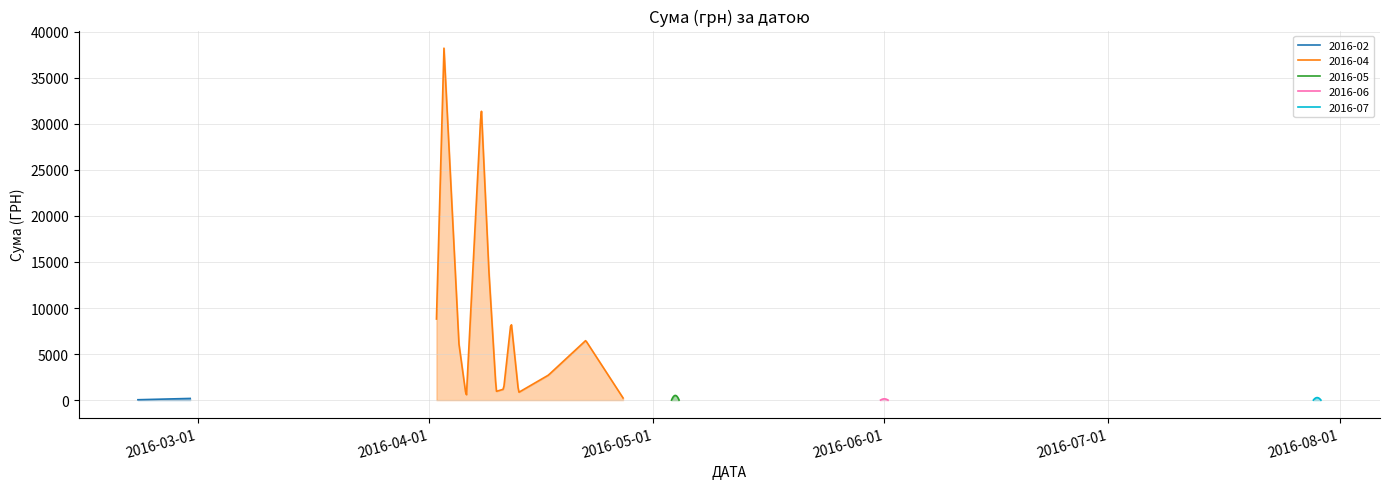

Rank the categories by value from lowest to highest.

16, 39, 3, 9, 4, 1, 17, 15, 38, 13, 12, 7, 0, 32, 34, 19, 10, 8, 2, 18, 20, 26, 30, 31, 27, 14, 6, 29, 28, 11, 24, 23, 33, 5, 25, 21, 22, 37, 35, 36